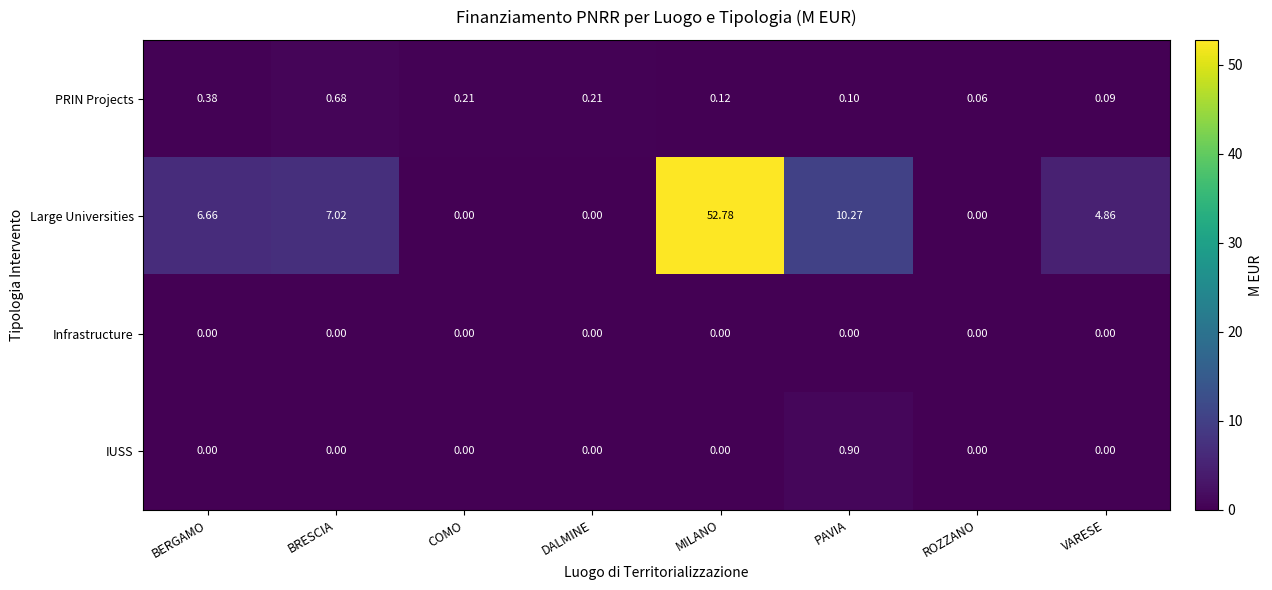

List the series in order of their peak value, highest first.

Large Universities, IUSS, PRIN Projects, Infrastructure